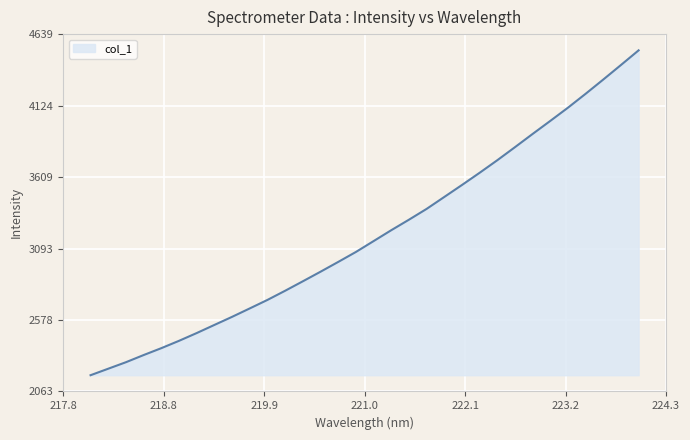

Does the chart display data point markers on the line(s)?

No